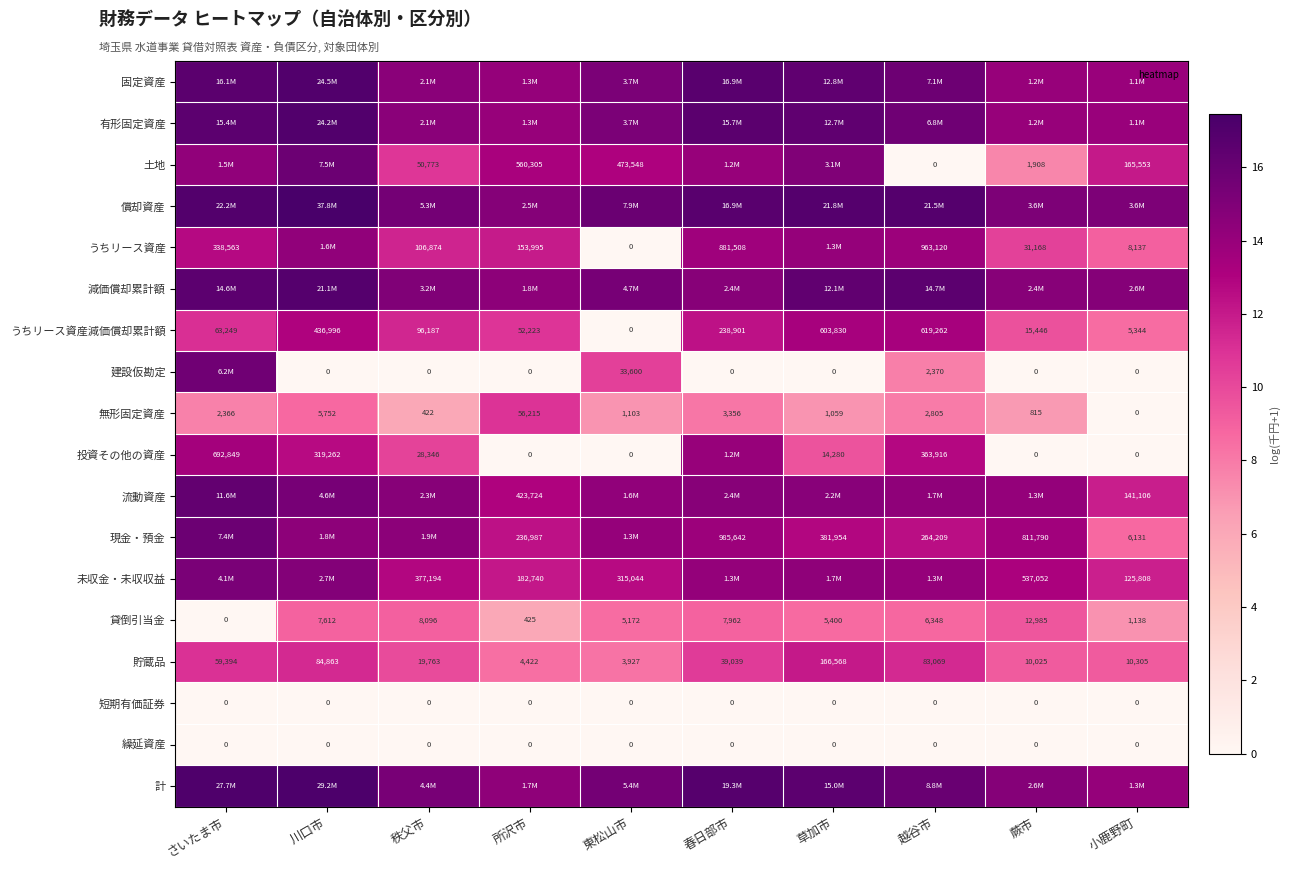

Which category has the highest value in the 貯蔵品 series?

草加市